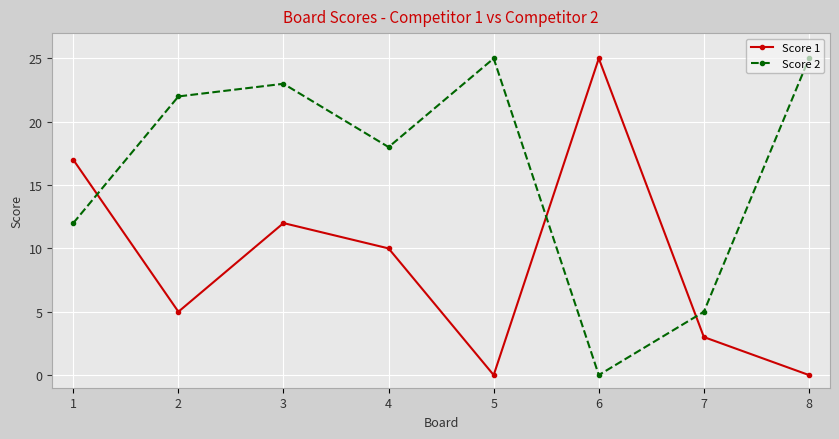

The value of Score 2 at 7 is 5. True or false?

True